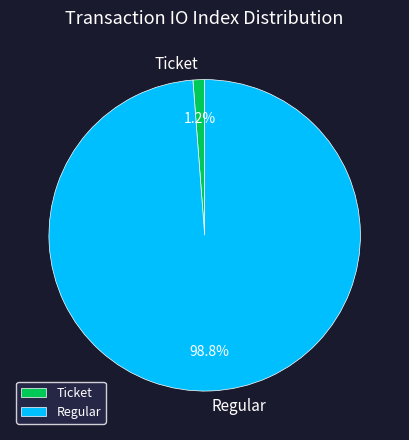

Combined, what portion of the pie is Regular and Ticket?

100.0%